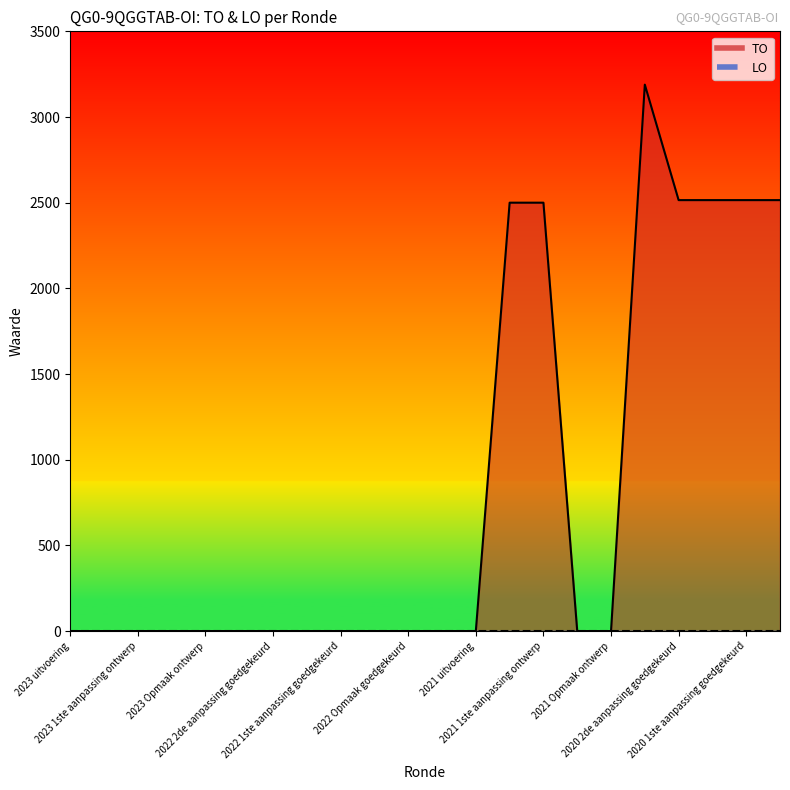

List the labels in order of value, largest first.

2020 uitvoering, 2020 2de aanpassing goedgekeurd, 2020 2de aanpassing ontwerp, 2020 1ste aanpassing goedgekeurd, 2020 1ste aanpassing ontwerp, 2021 1ste aanpassing goedgekeurd, 2021 1ste aanpassing ontwerp, 2023 uitvoering, 2023 1ste aanpassing goedgekeurd, 2023 1ste aanpassing ontwerp, 2023 Opmaak goedgekeurd, 2023 Opmaak ontwerp, 2022 uitvoering, 2022 2de aanpassing goedgekeurd, 2022 2de aanpassing ontwerp, 2022 1ste aanpassing goedgekeurd, 2022 1ste aanpassing ontwerp, 2022 Opmaak goedgekeurd, 2022 Opmaak ontwerp, 2021 uitvoering, 2021 Opmaak goedgekeurd, 2021 Opmaak ontwerp